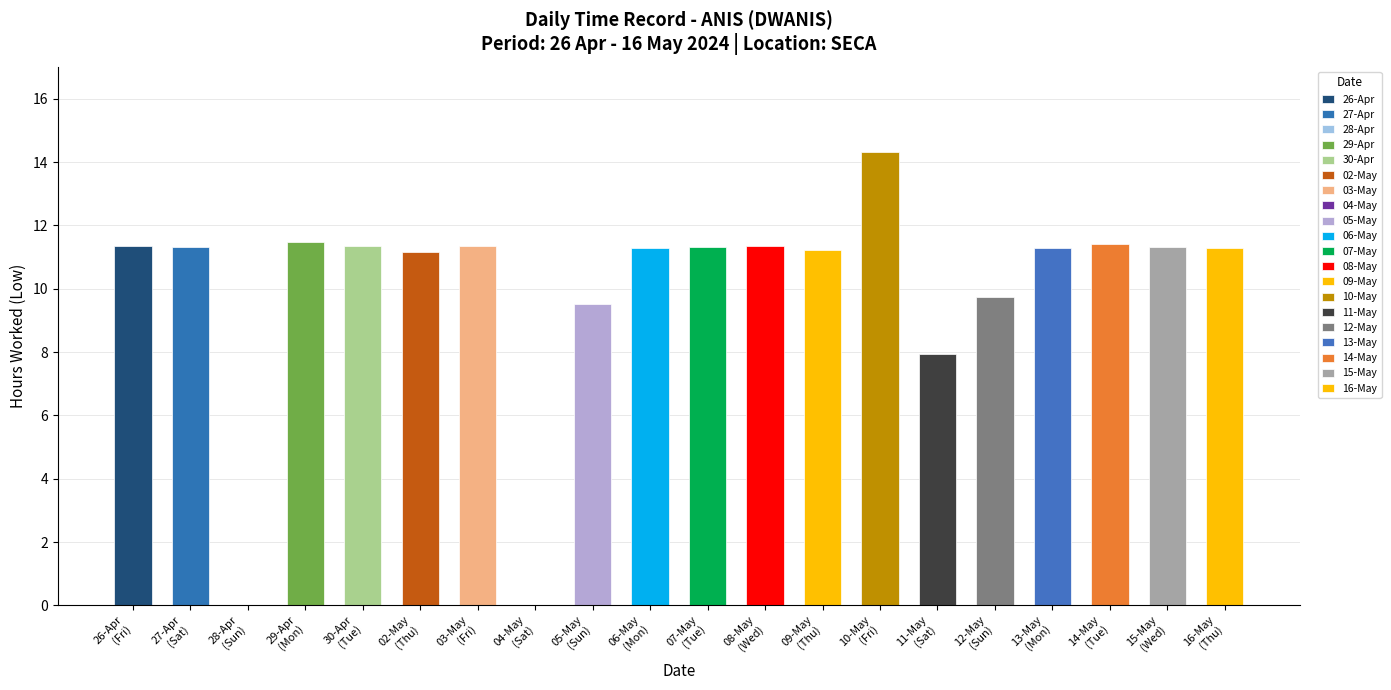

What is the sum of the values at 17 and 5?

22.6